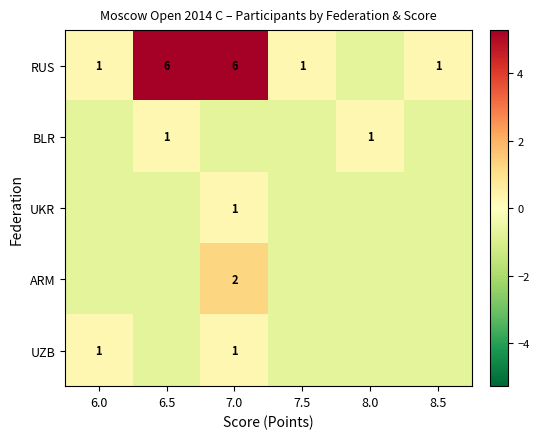

Which series changed the most between 6.5 and 8.5?

RUS